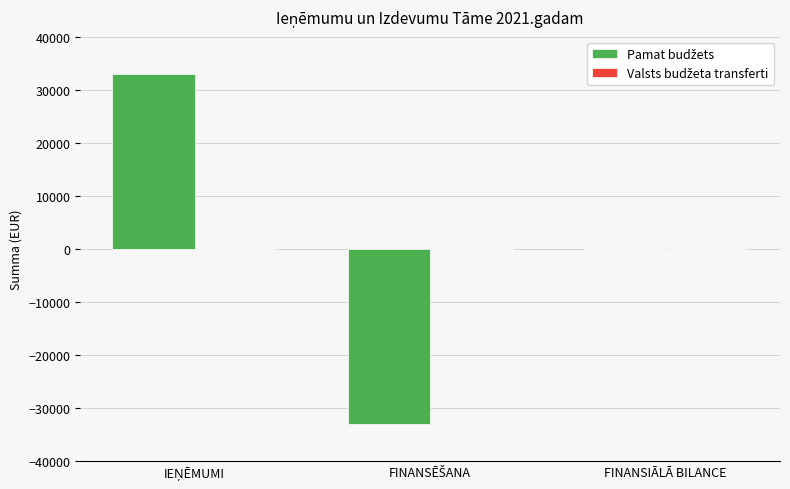

Is it true that the value at FINANSIĀLĀ BILANCE is 27799?

False